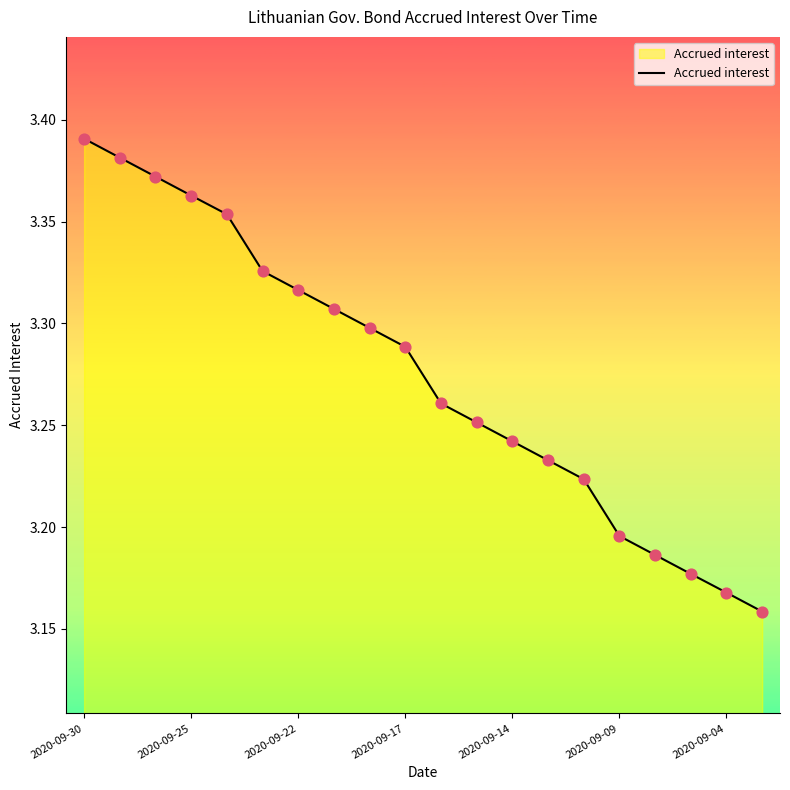

Is this an area chart (filled region under the line)?

Yes